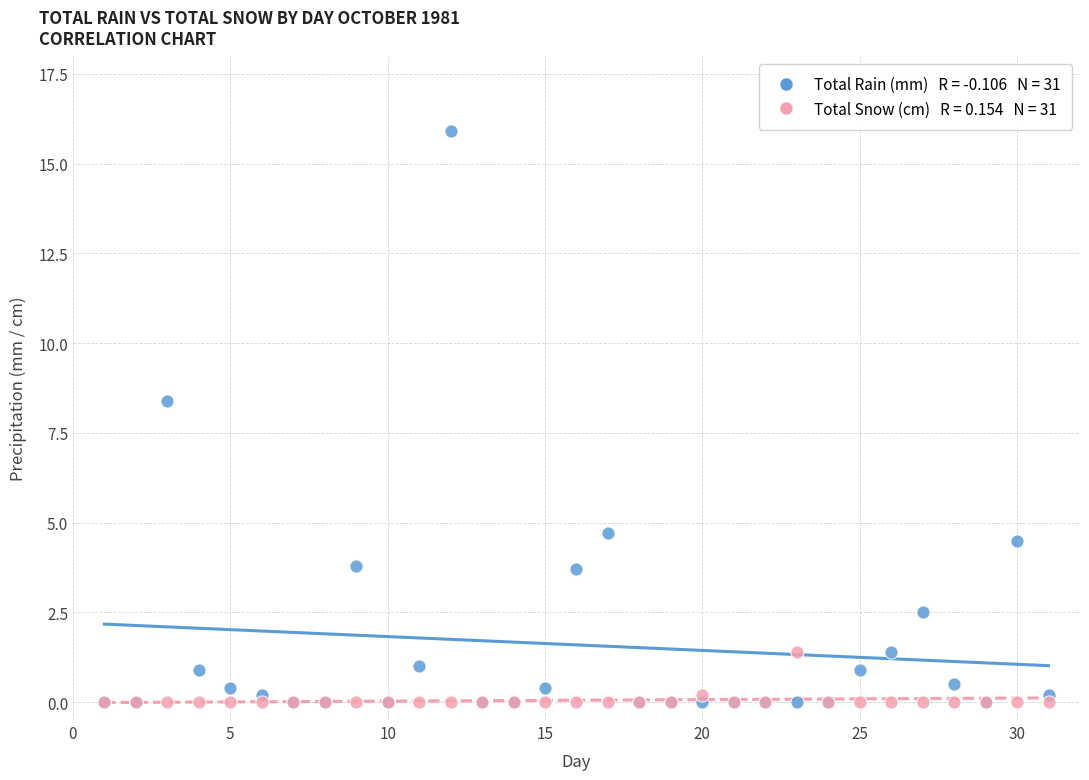

Across all series, what Y value is closest to 7?

8.4